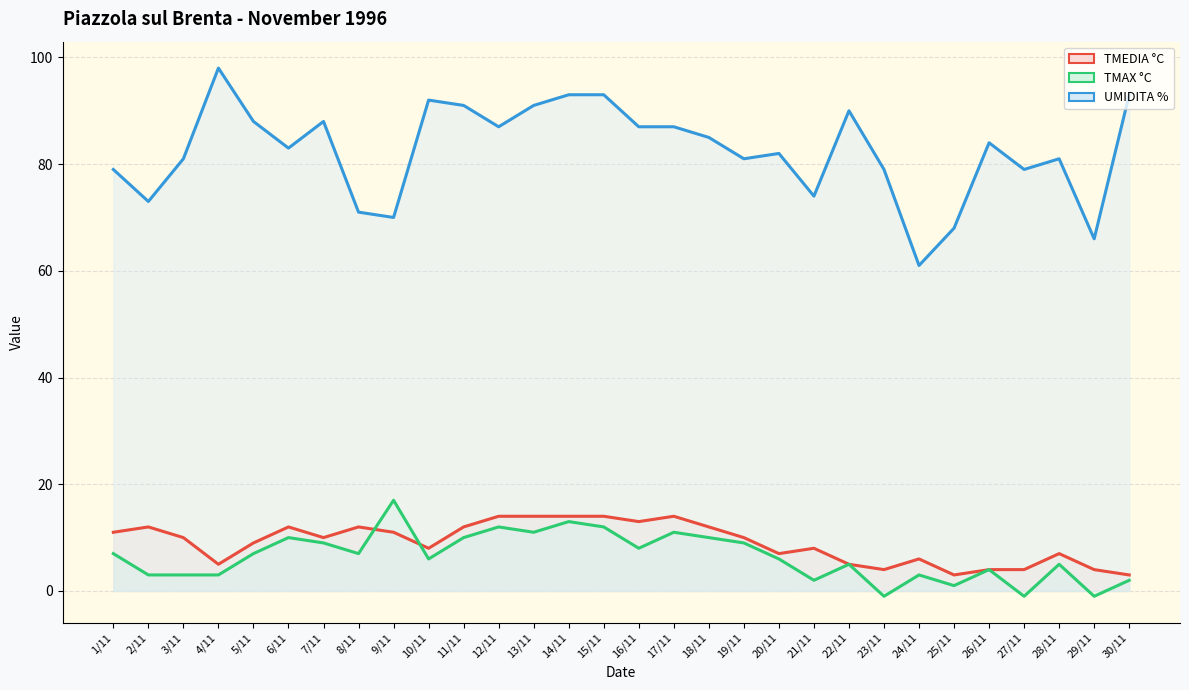

What is the total value across all series at 6/11?

105